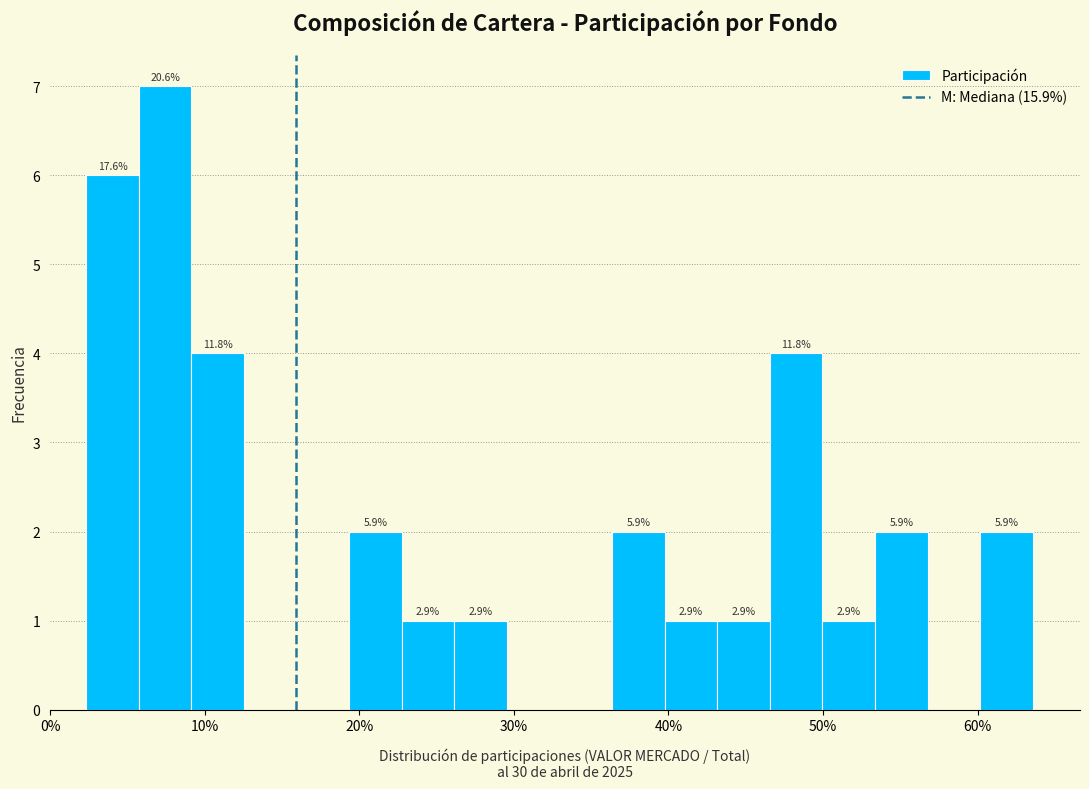

Around what value on the x-axis is the tallest bar? Give the approximate position of its centre, as read against the axis.

7